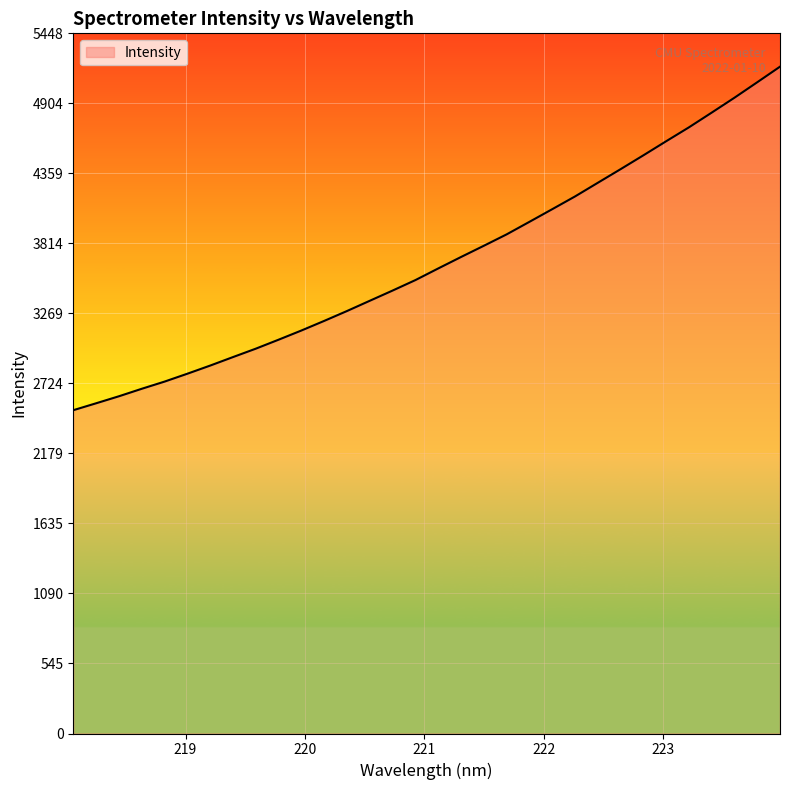

What is the greatest value displayed?

5188.9